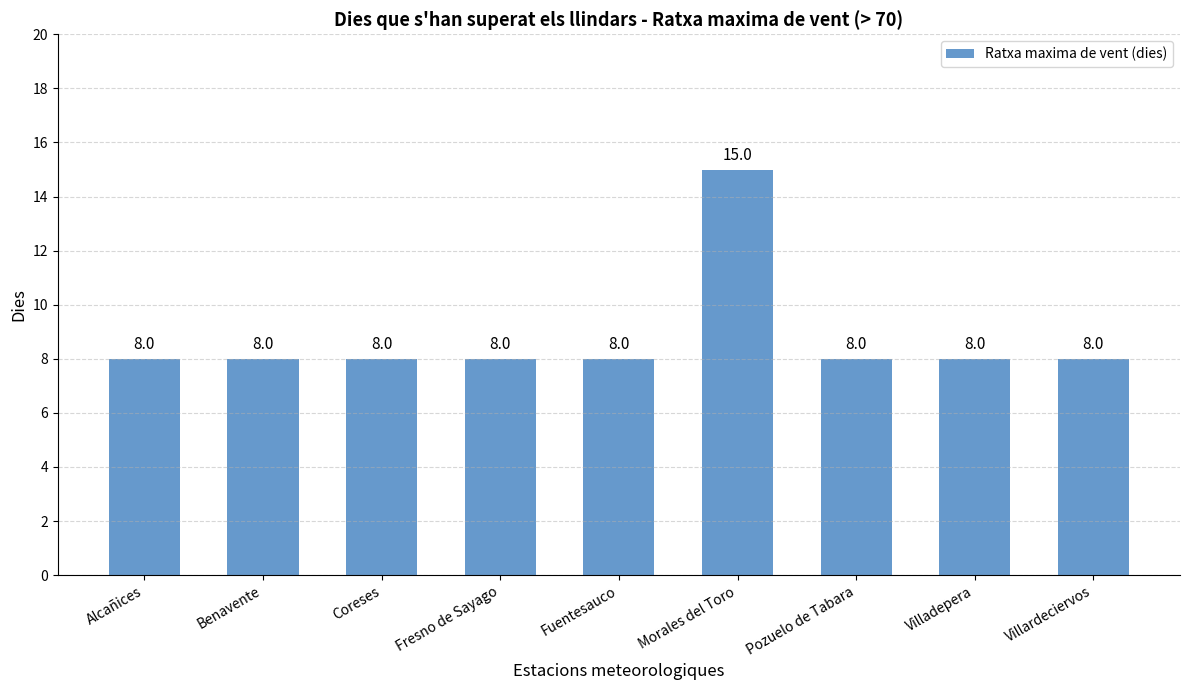

Approximately how many times larger is the value at Morales del Toro compared to Villadepera?

1.9